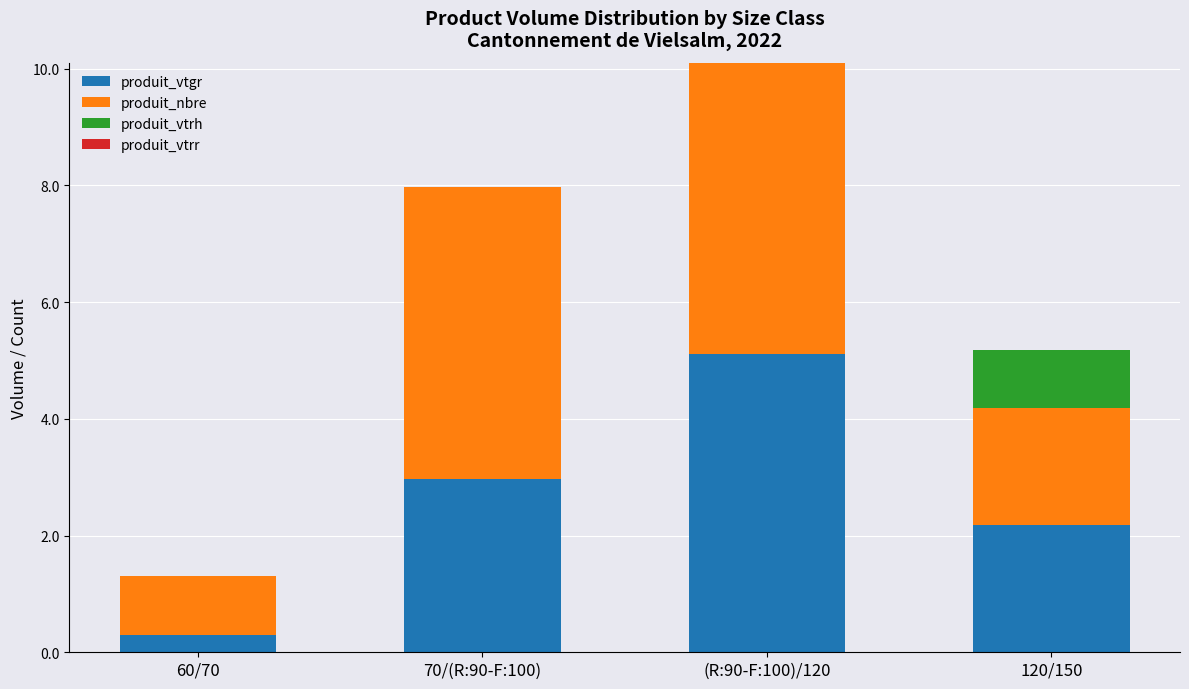

What is the sum of the produit_vtgr values at 60/70 and 120/150?

2.5